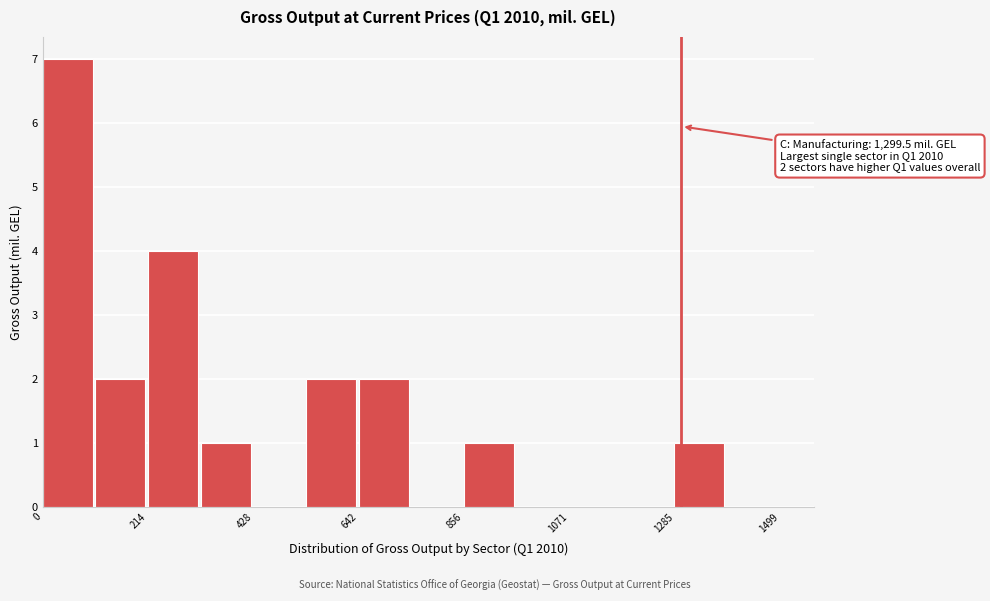

Around what value on the x-axis is the tallest bar? Give the approximate position of its centre, as read against the axis.

50